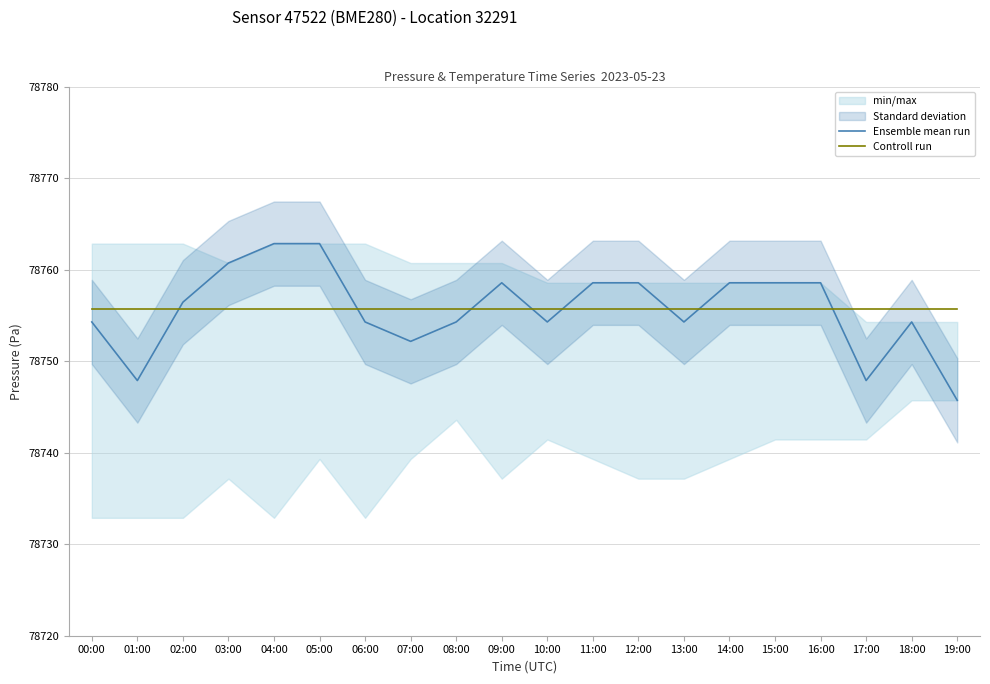

What is the label of the 7th point from the right?

13:00